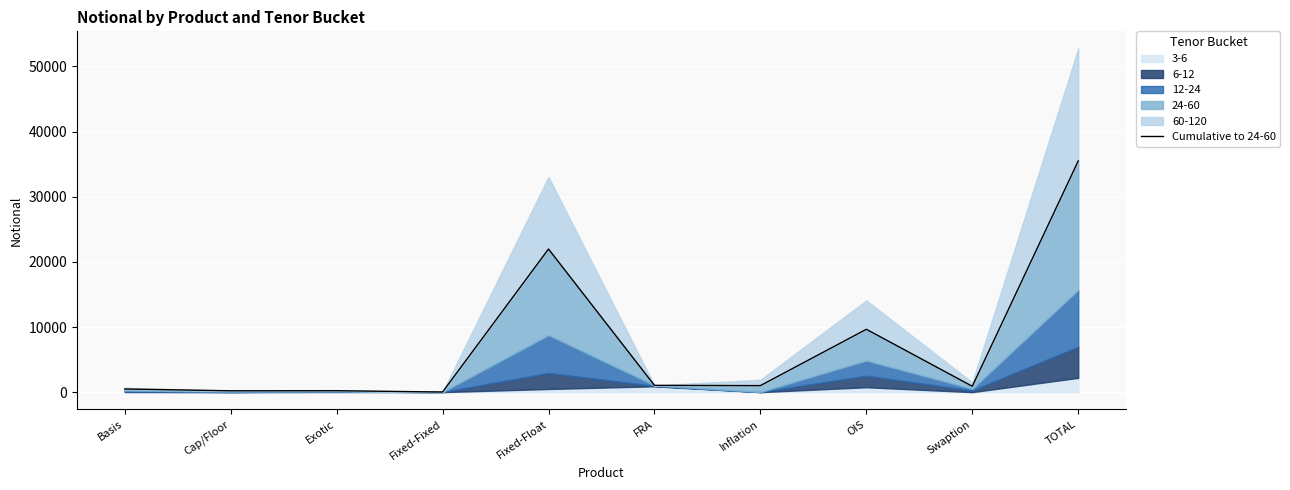

What is the maximum value shown in the chart?

35495